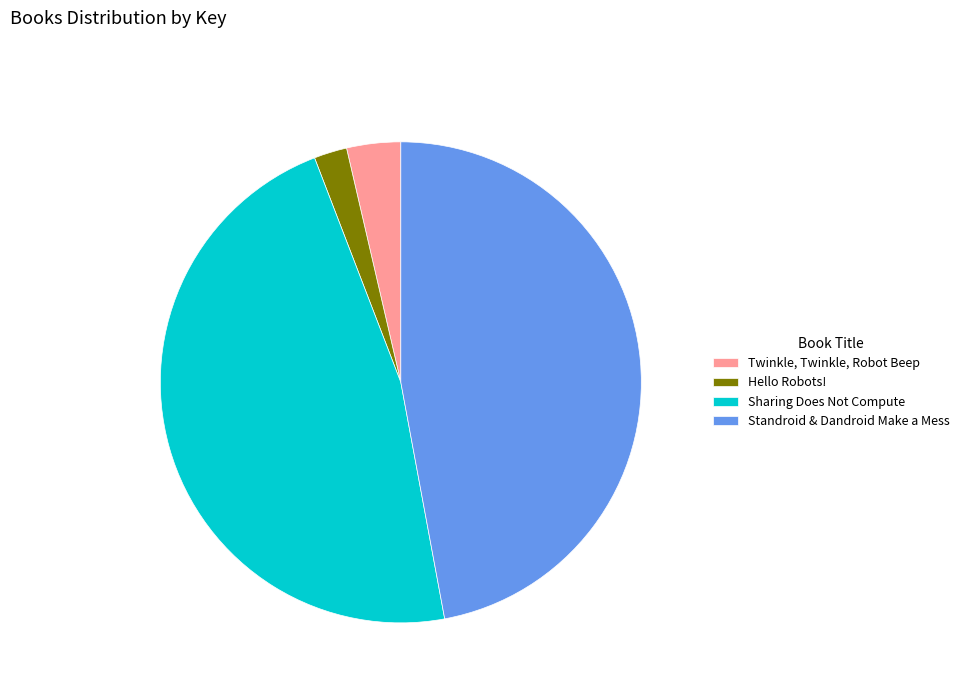

Does Twinkle, Twinkle, Robot Beep represent more than half of the total?

No